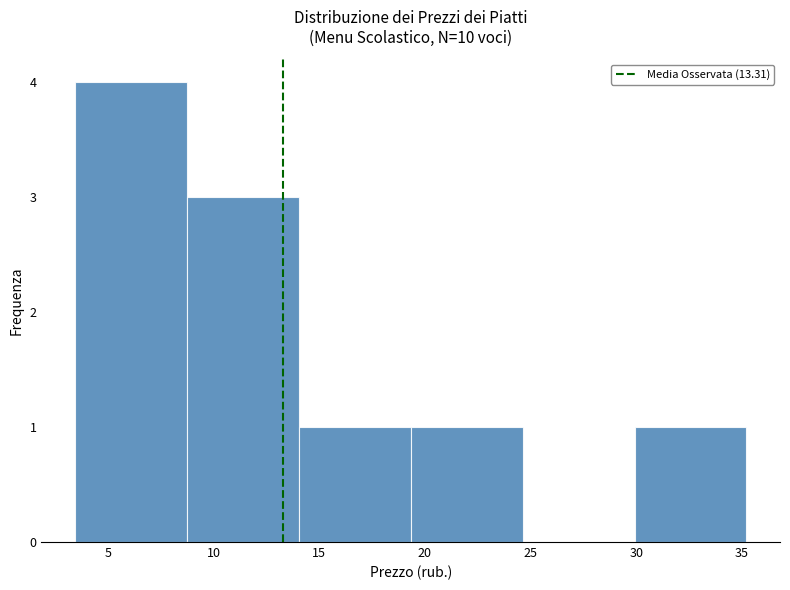

Which range on the x-axis has the tallest bar?

3.5 to 8.5